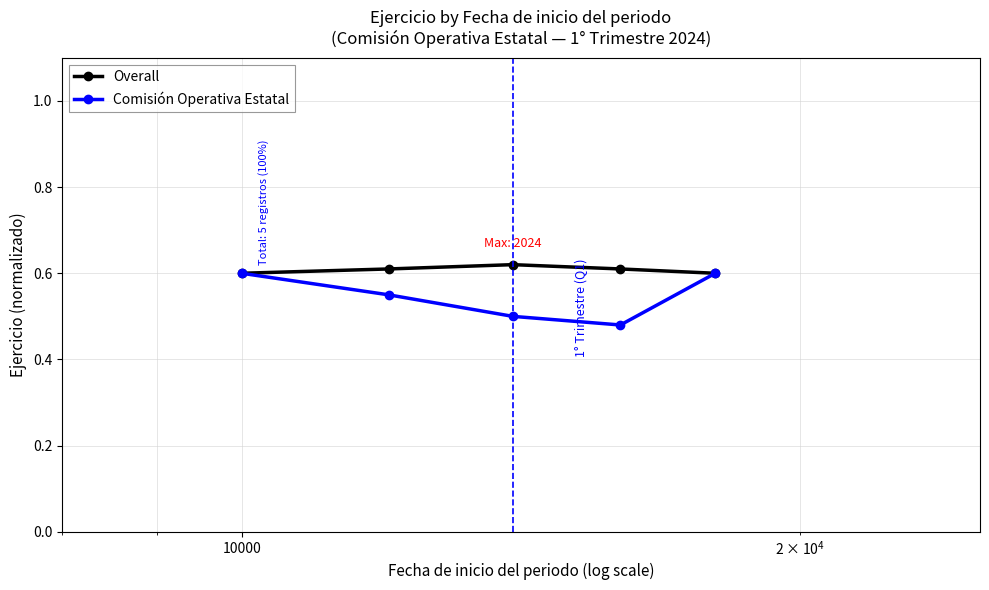

At how many categories does at least one series exceed 0?

5